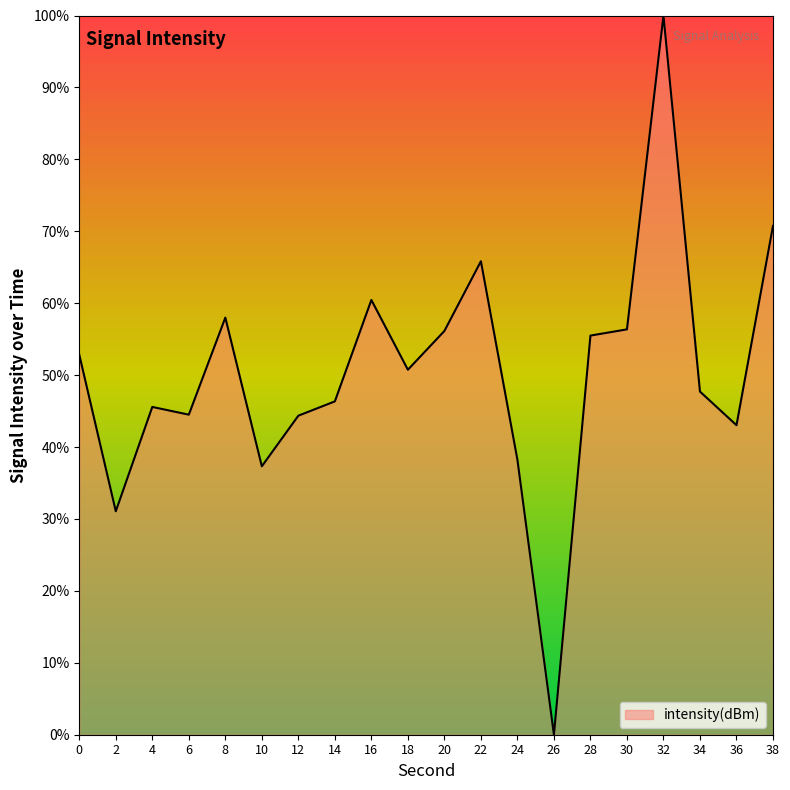

True or false: there are more than 2 points higher than both neighbors.

True